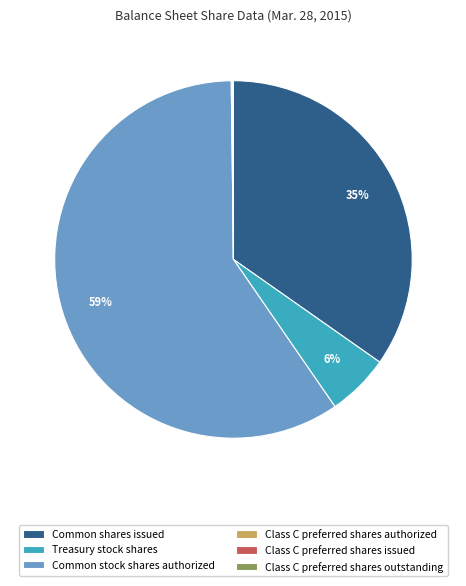

Which slice is the largest?

Common stock shares authorized